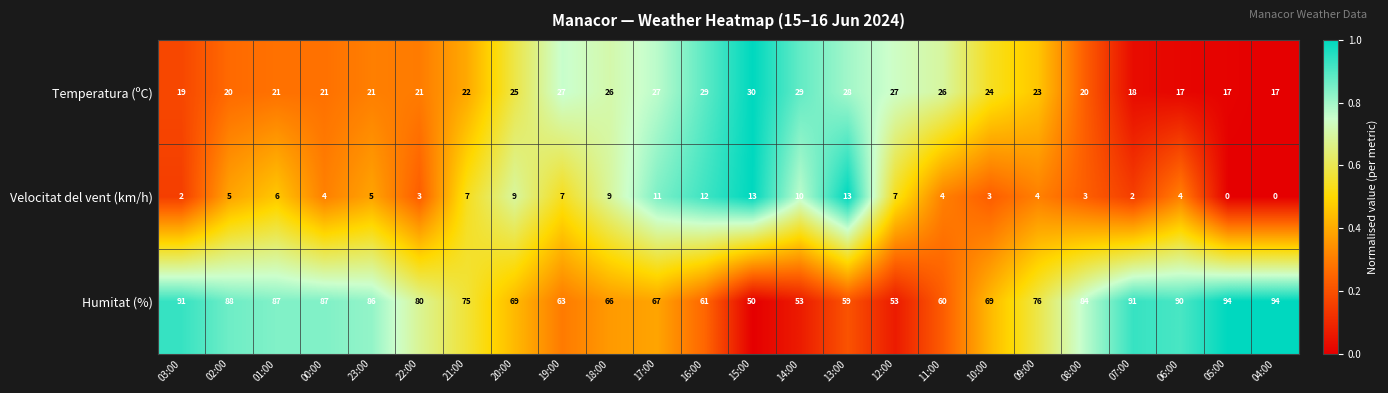

What is the total value across all series at 23:00?

112